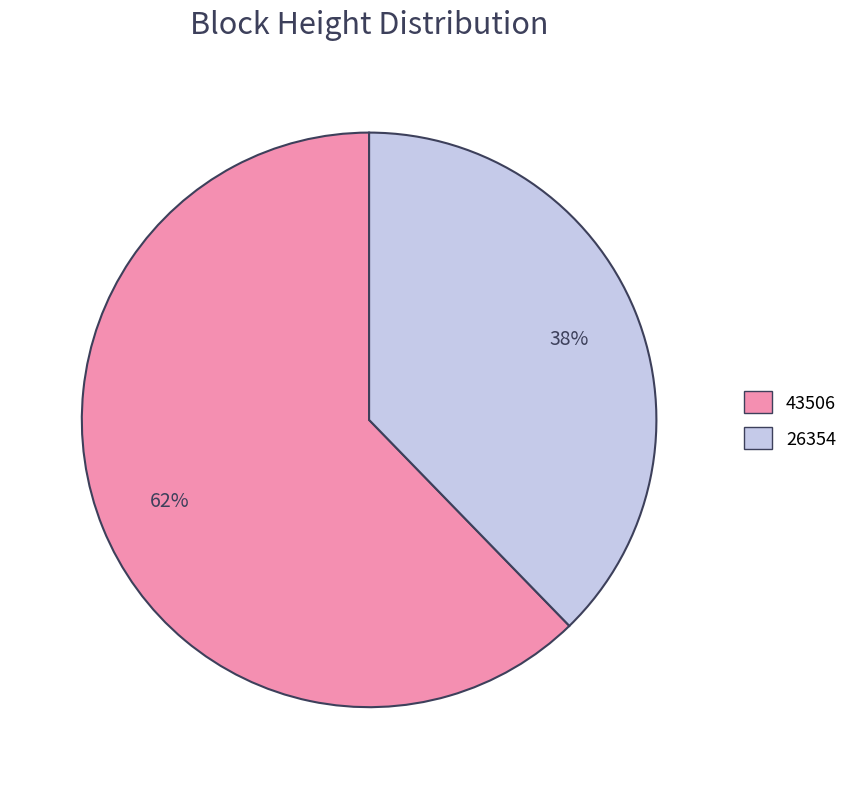

Which category has the smallest portion of the pie?

26354